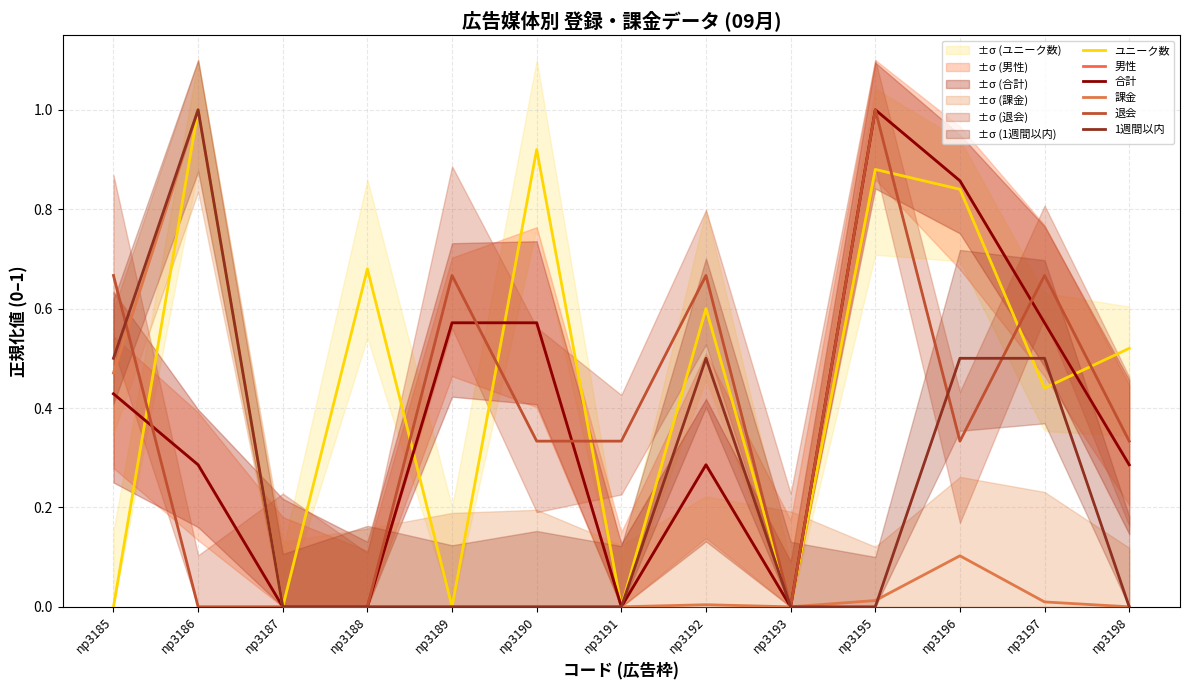

Count the 退会 values in the range 0 to 1.

13